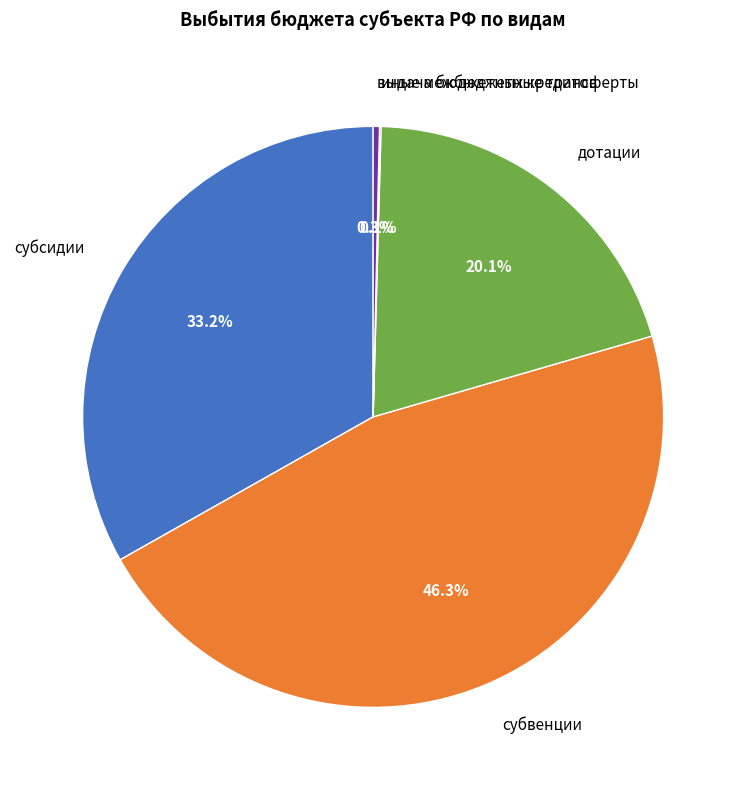

True or false: дотации accounts for 34% of the total.

False